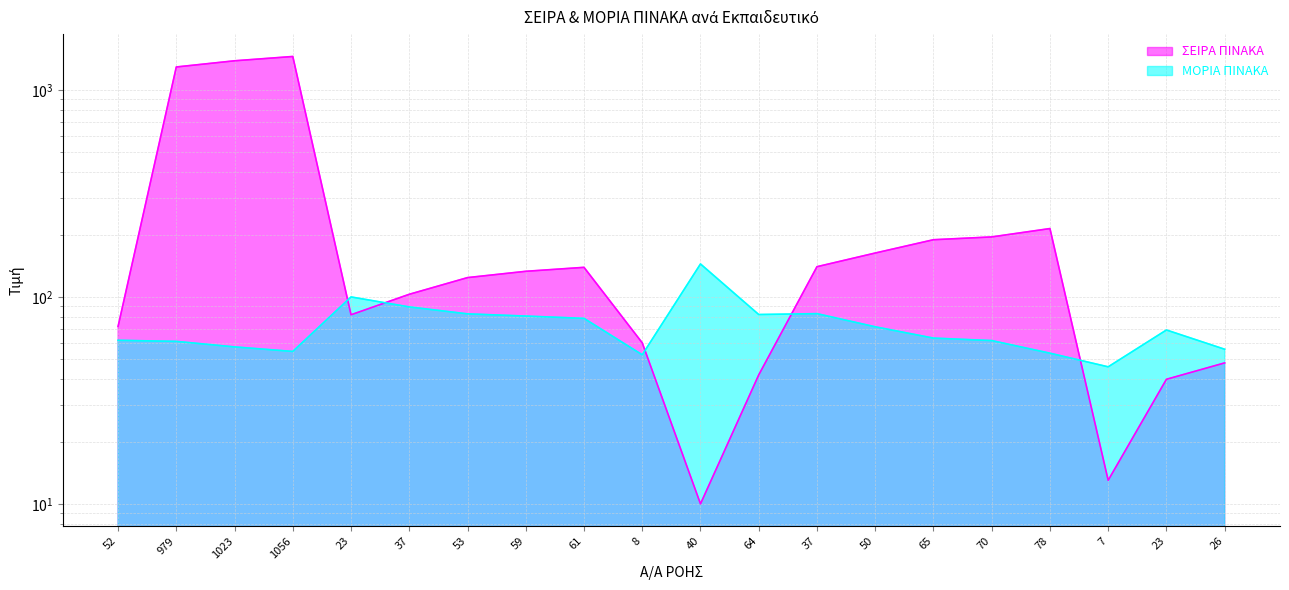

Rank the series at 50 from highest to lowest value.

ΣΕΙΡΑ ΠΙΝΑΚΑ, ΜΟΡΙΑ ΠΙΝΑΚΑ